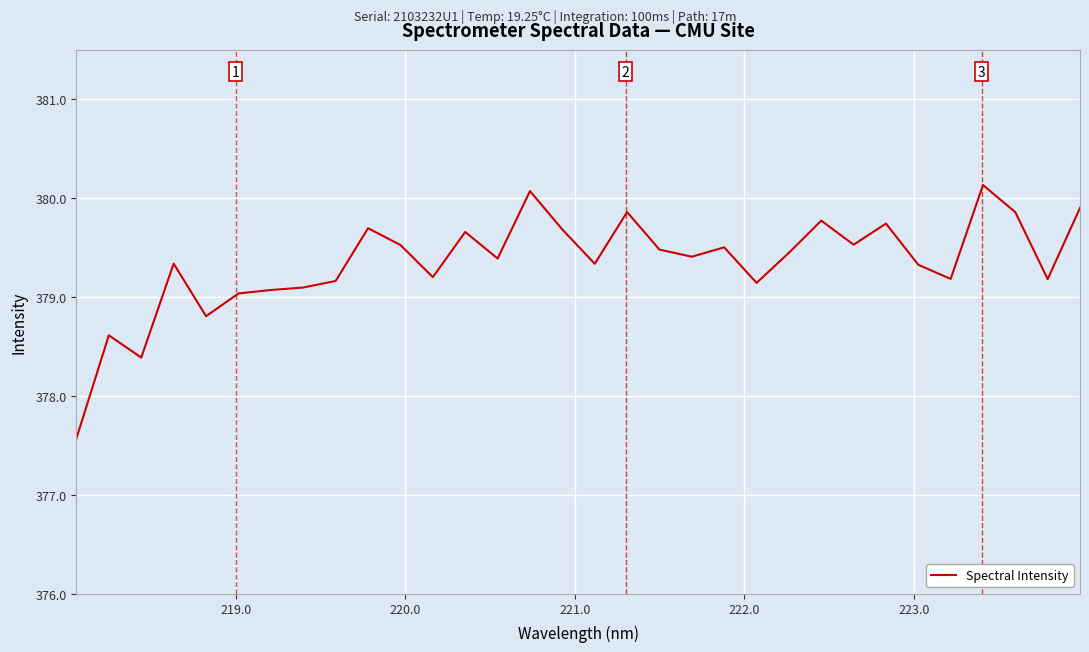

What is the maximum value shown in the chart?

380.1